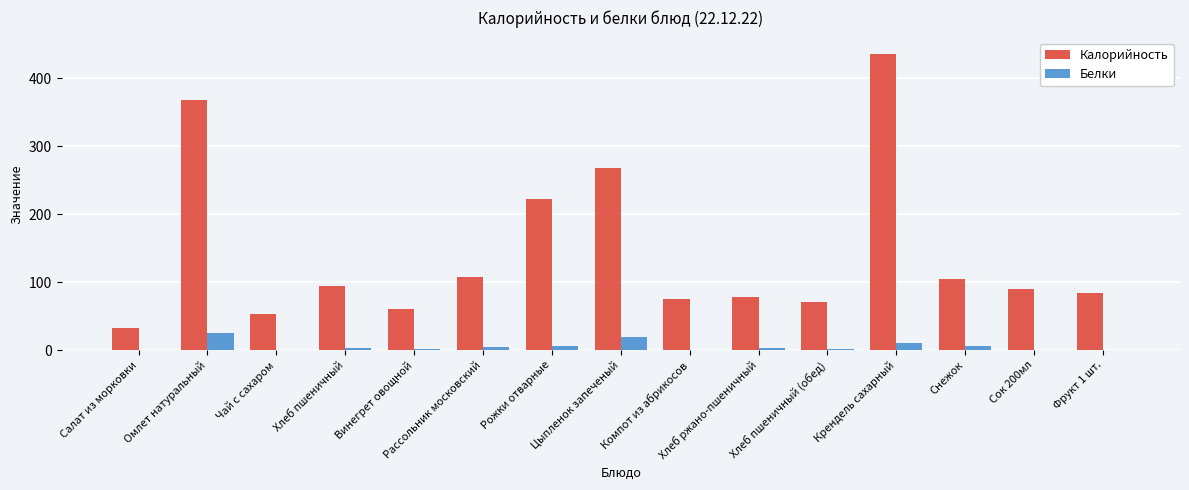

What is the maximum value shown in the chart?

436.6